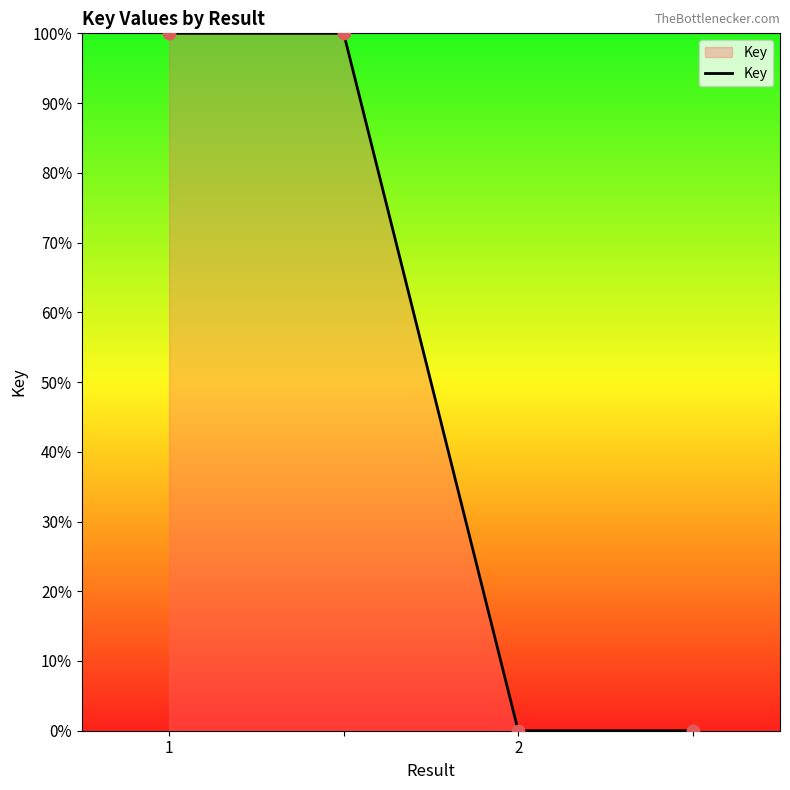

What is the difference between the maximum and minimum values?

100